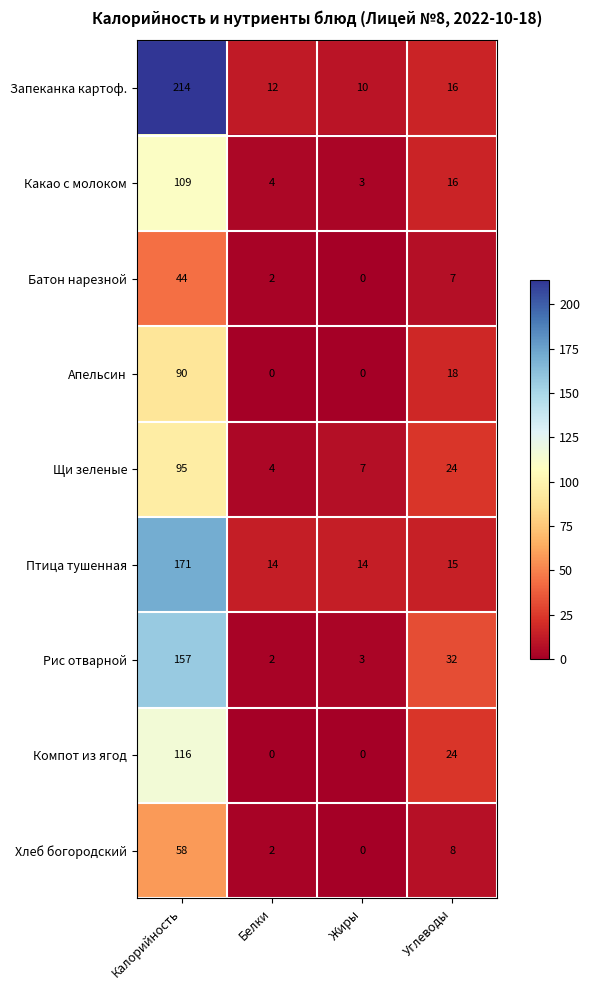

Which label corresponds to the largest value in the chart?

Калорийность